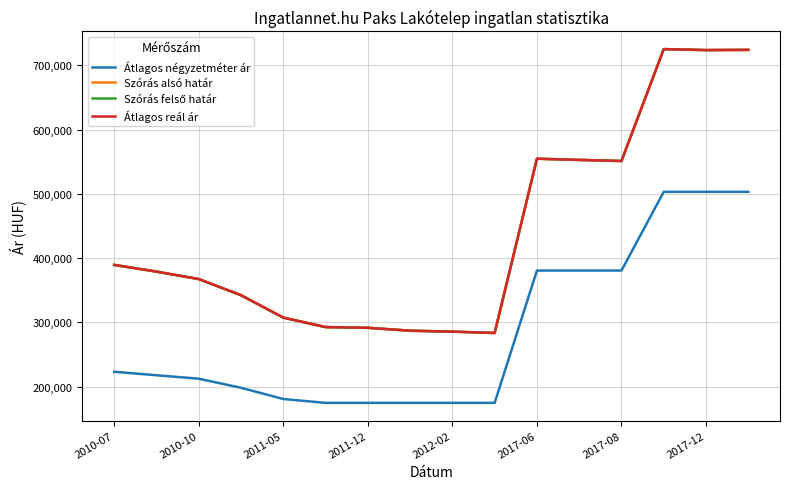

Reading left to right, what are all the values shown in this chart?

Átlagos négyzetméter ár: 223076	217692	212307	198189	180722	174698	174698	174698	174698	174698	380645	380645	380645	503200	503200	503200
Szórás alsó határ: 389469	378980	367394	342280	307394	292641	291515	287021	285553	283493	554712	552855	551141	725305	723760	724103
Szórás felső határ: 389469	378980	367394	342280	307394	292641	291515	287021	285553	283493	554712	552855	551141	725305	723760	724103
Átlagos reál ár: 389469	378980	367394	342280	307394	292641	291515	287021	285553	283493	554712	552855	551141	725305	723760	724103